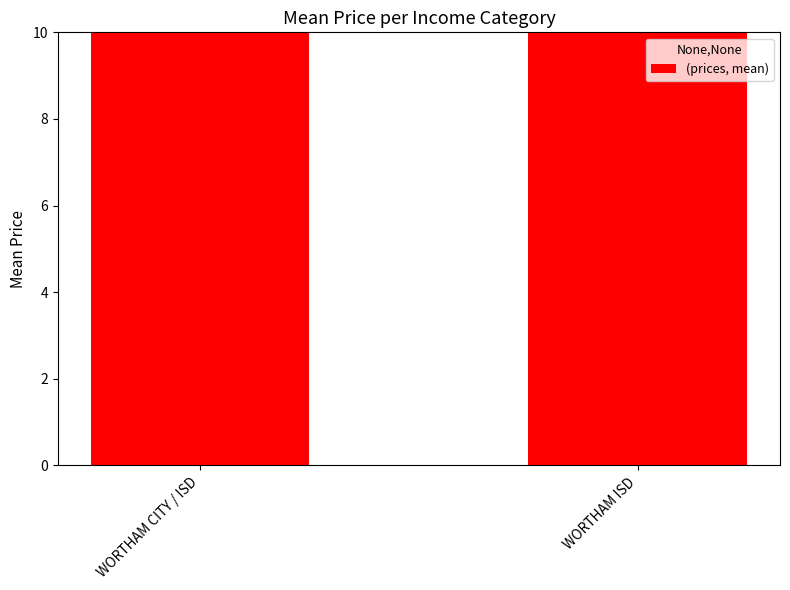

List the labels in order of value, smallest first.

WORTHAM ISD, WORTHAM CITY / ISD